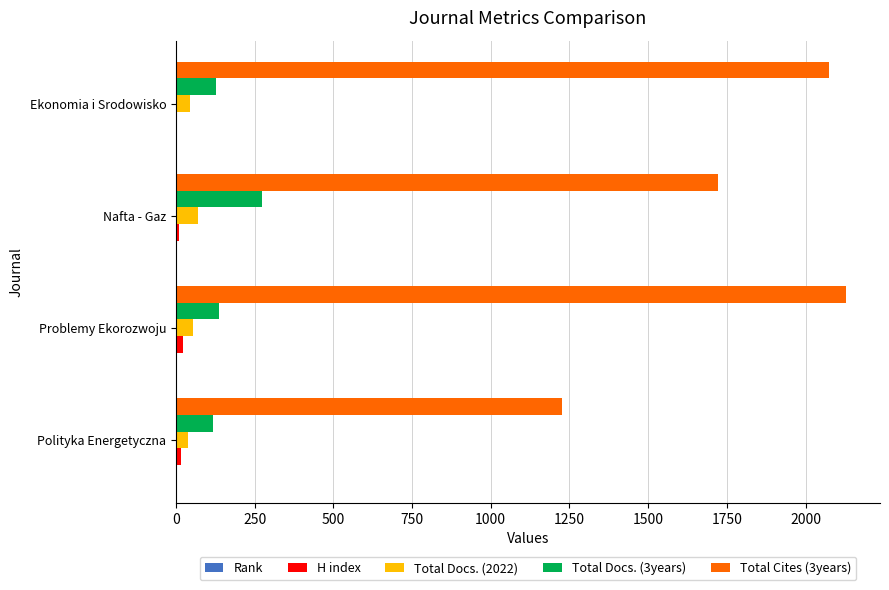

Which series has the largest total across all categories?

Total Cites (3years)